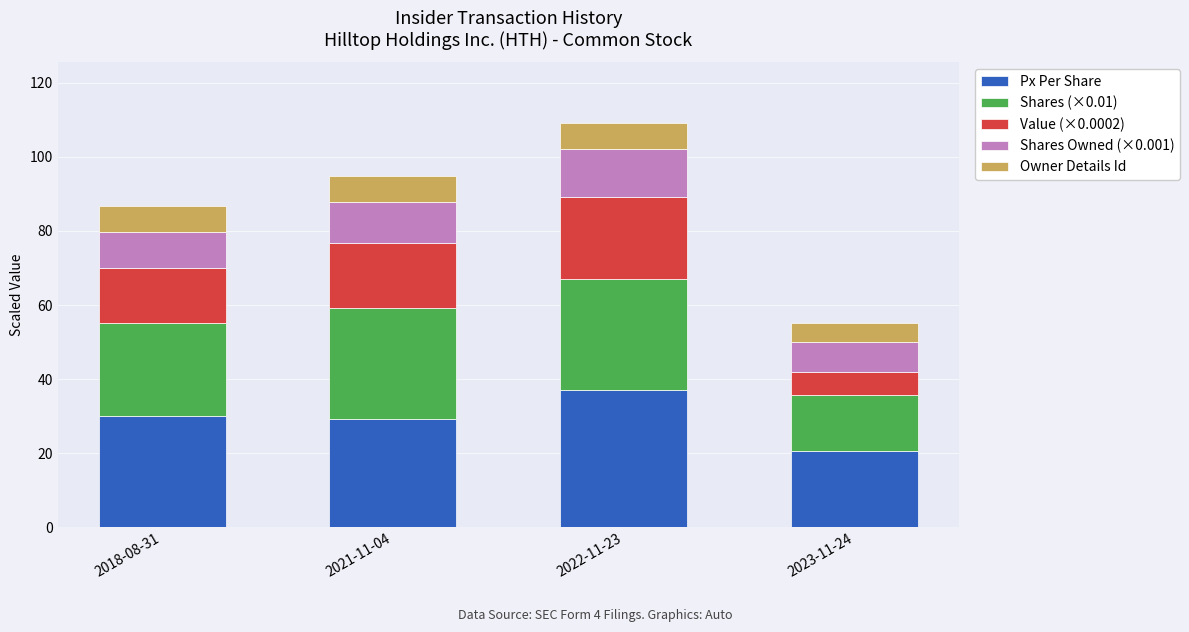

What is the total value across all series at 2018-08-31?

86.8